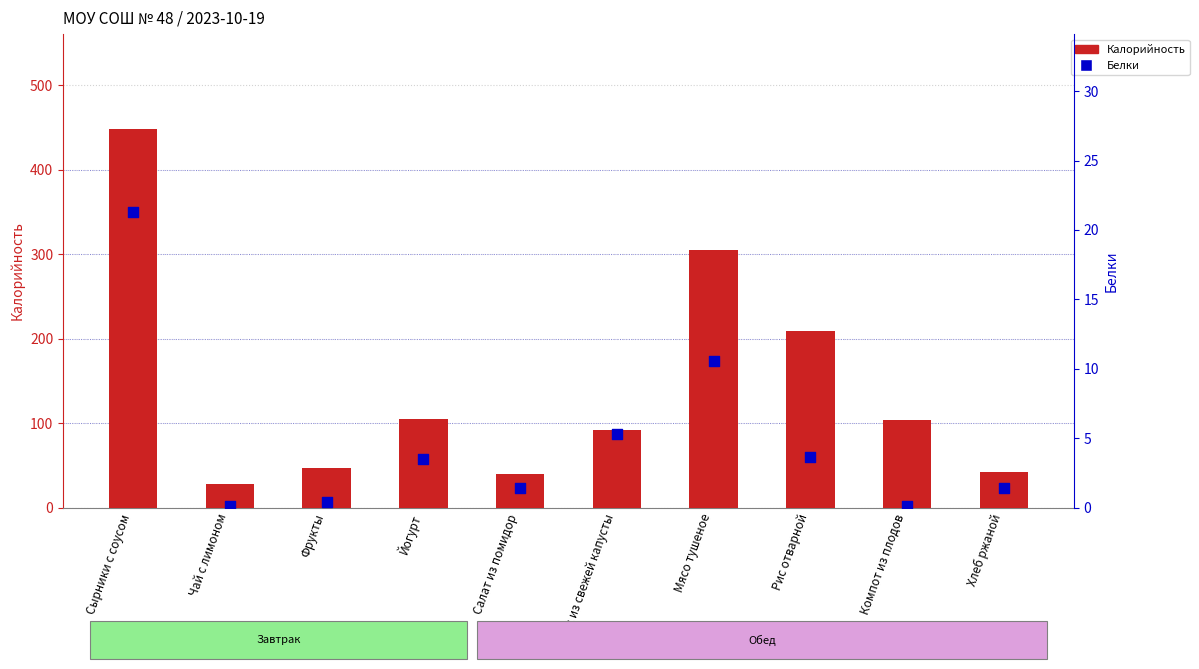

What is the total value across all series at Йогурт?

107.9